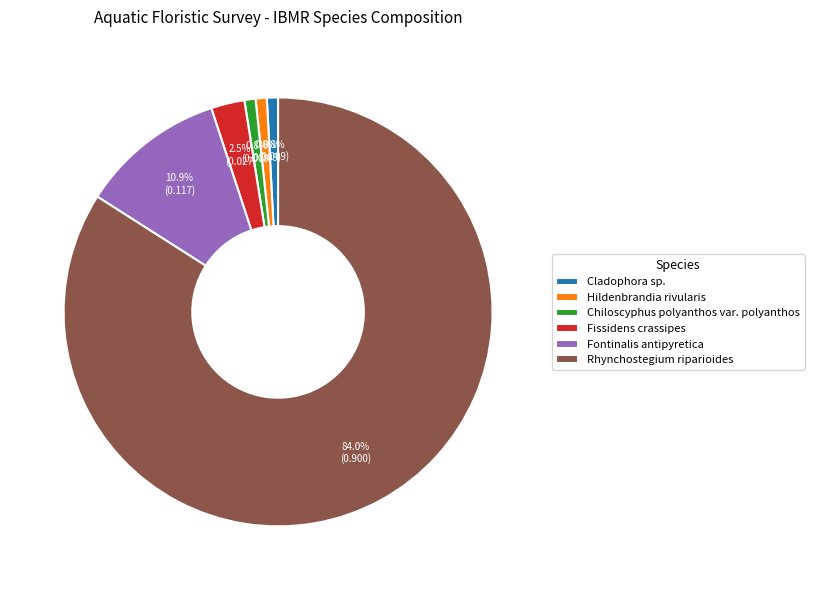

Does Fissidens crassipes represent more than half of the total?

No